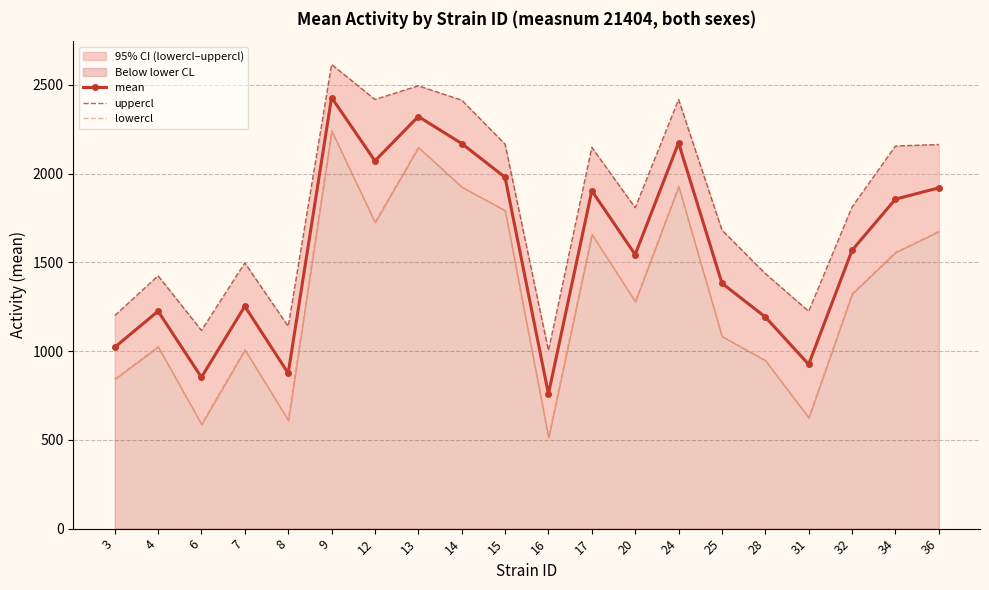

Which series has the largest total across all categories?

uppercl